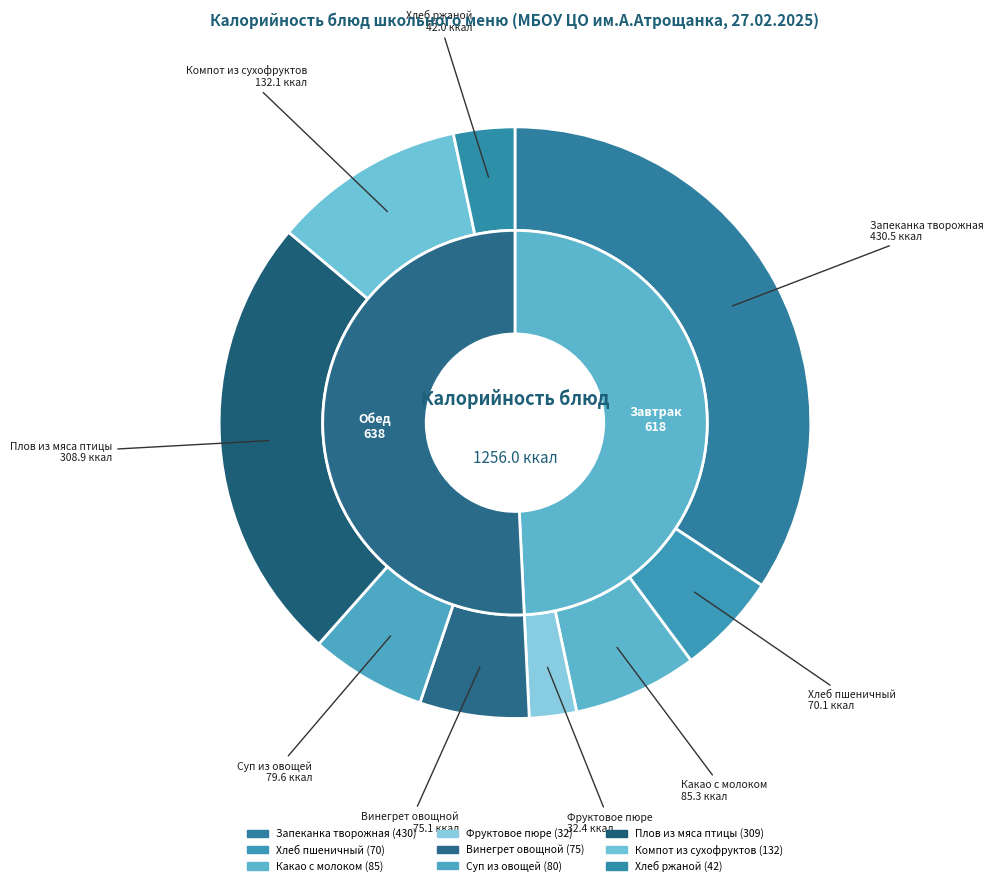

To the nearest percent, what is the average slice percentage?

11%